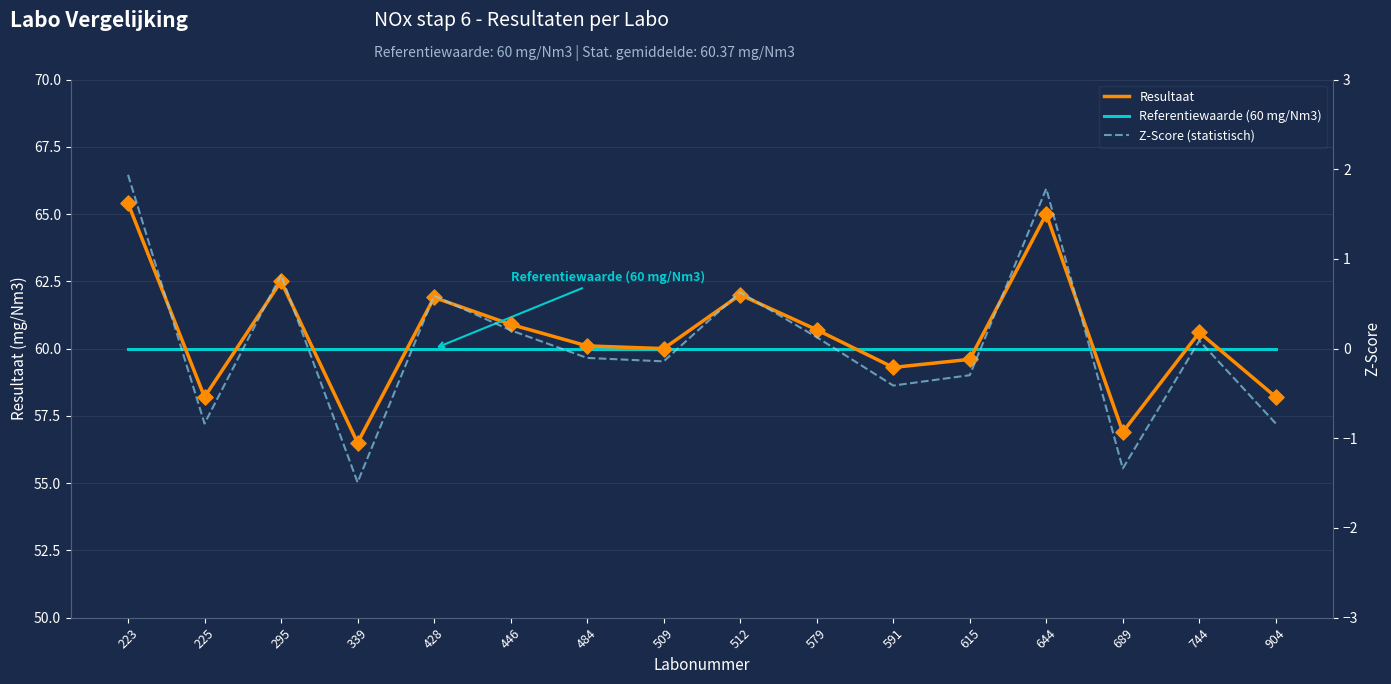

At how many categories does at least one series exceed 6?

16